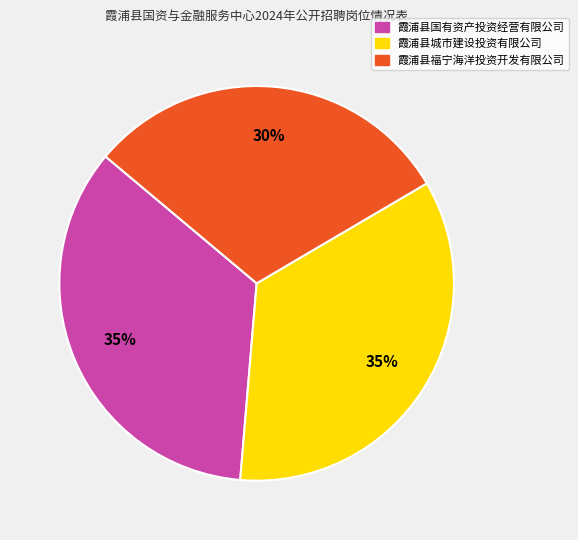

Is the sum of 霞浦县城市建设投资有限公司 and 霞浦县福宁海洋投资开发有限公司 greater than half?

Yes